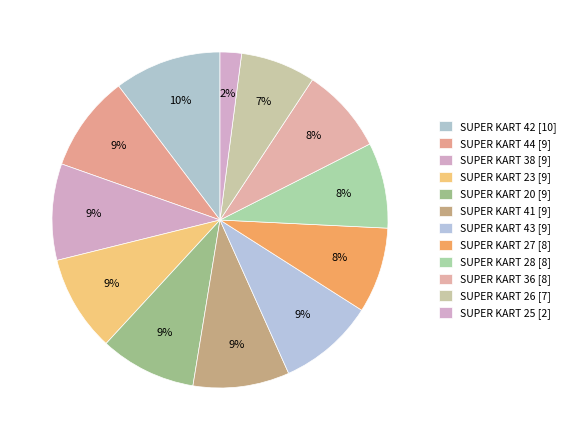

How many slices are in this pie chart?

12